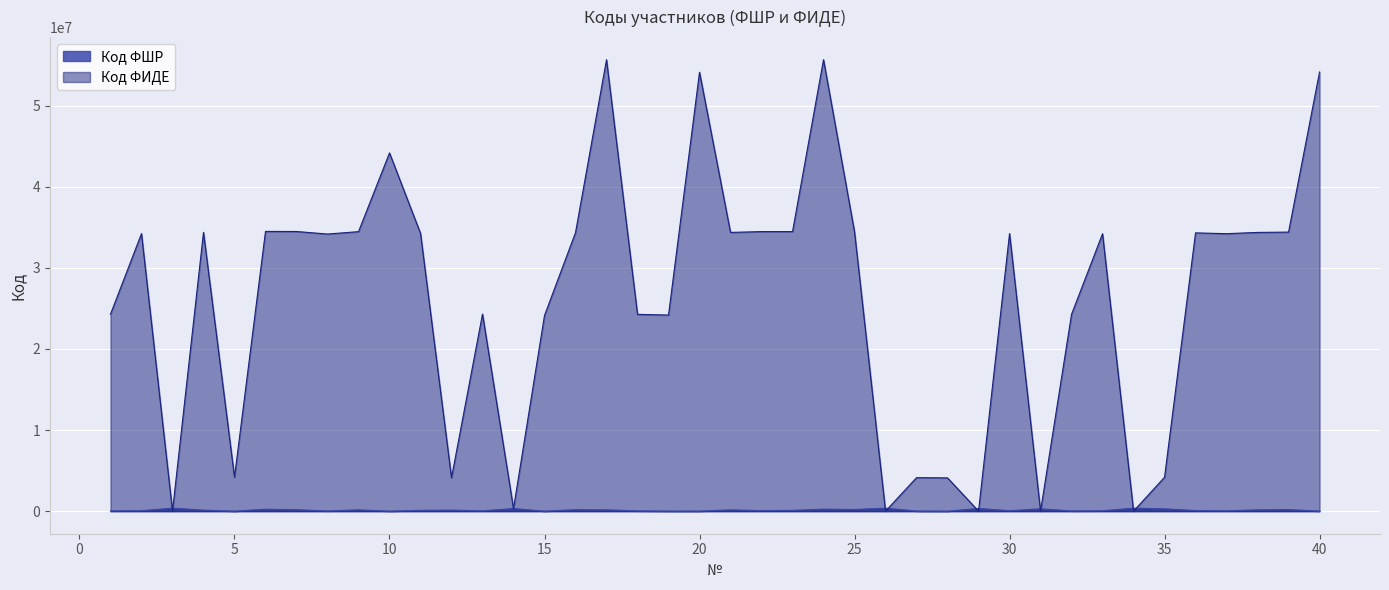

What is the difference between the maximum and second lowest values in the Код ФШР series?

367676